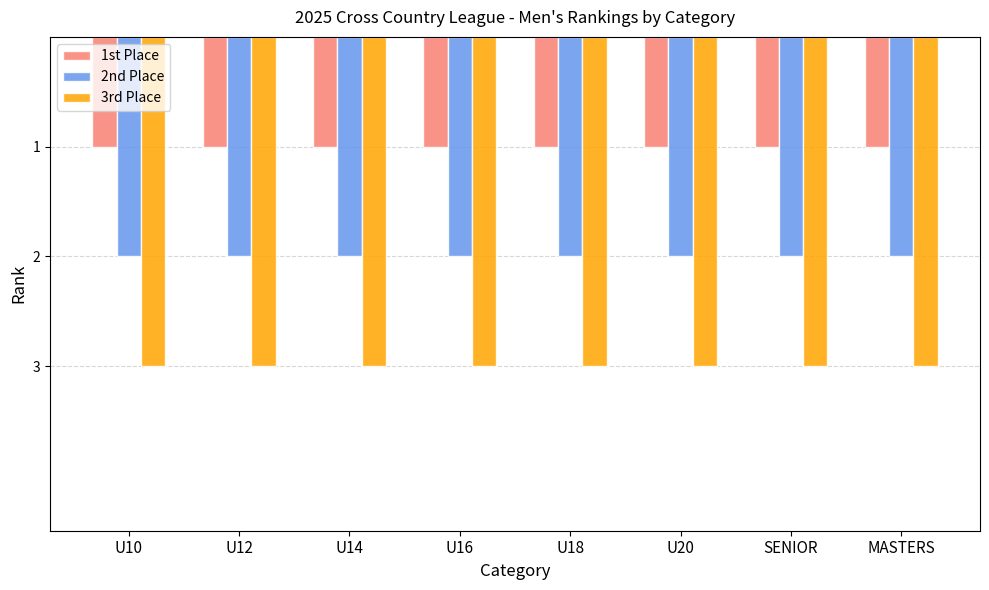

The 3rd Place series shows 2 at U20. True or false?

False